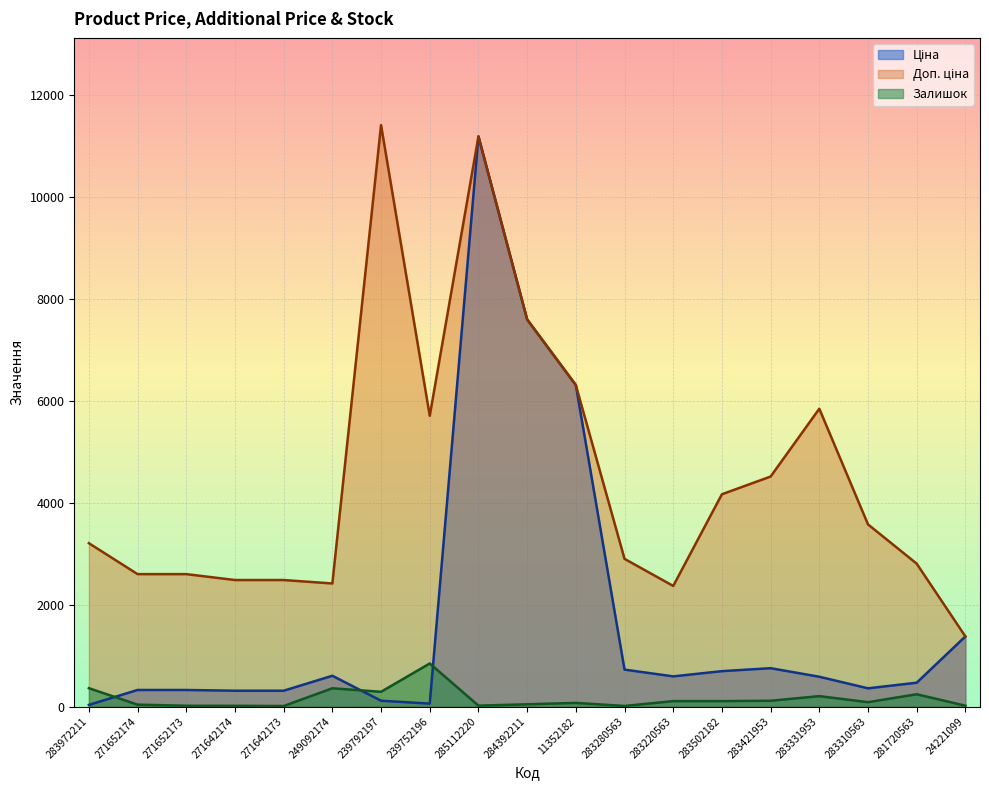

At which category does Ціна reach its first local peak?

249092174